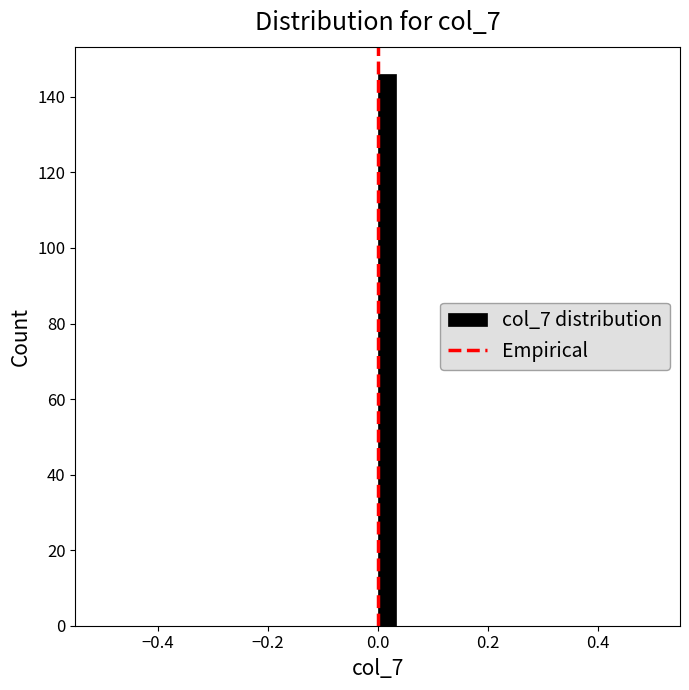

Read against the x-axis, roughly where is the centre of the tallest bar?

0.02